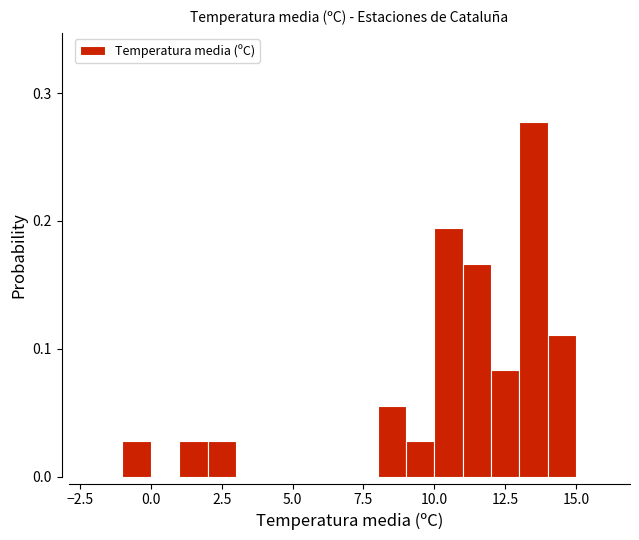

Read against the x-axis, roughly where is the centre of the tallest bar?

13.5